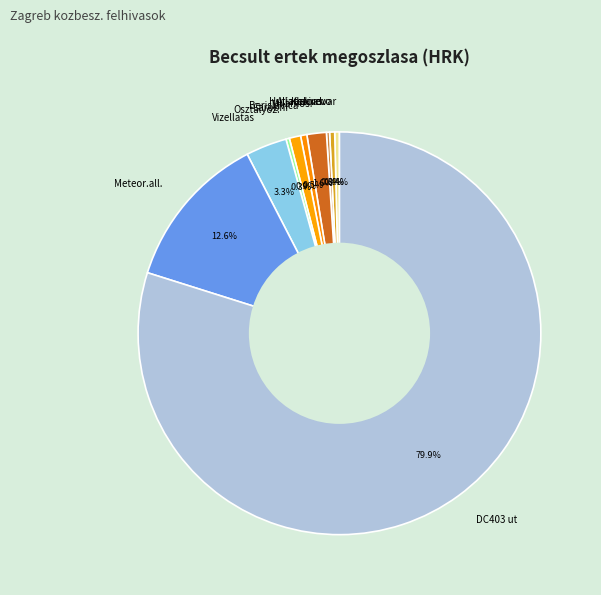

What percentage do Hulladekudvar and Carobni together represent?

1.3%